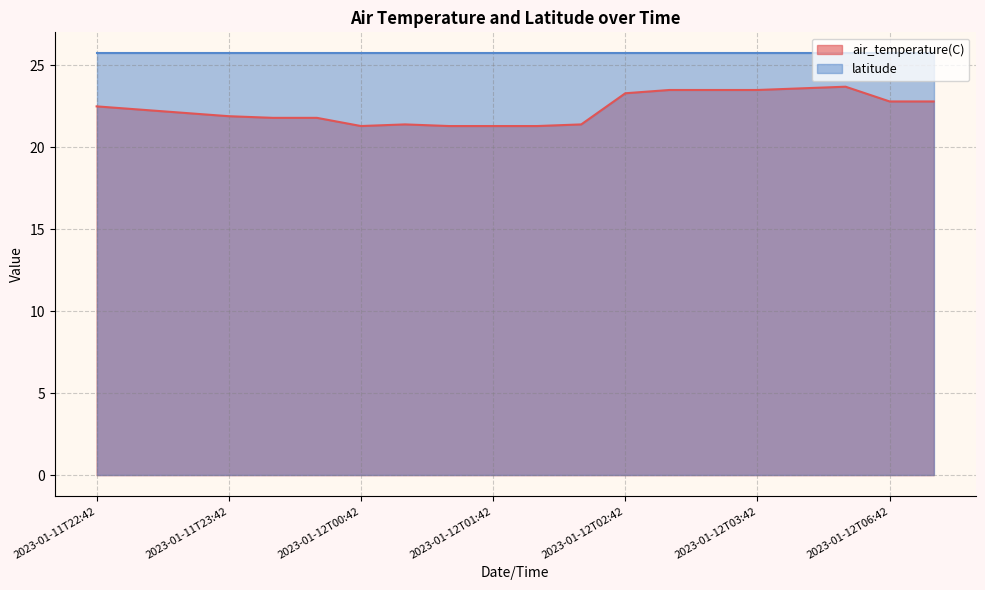

What is the smallest value displayed?

21.3